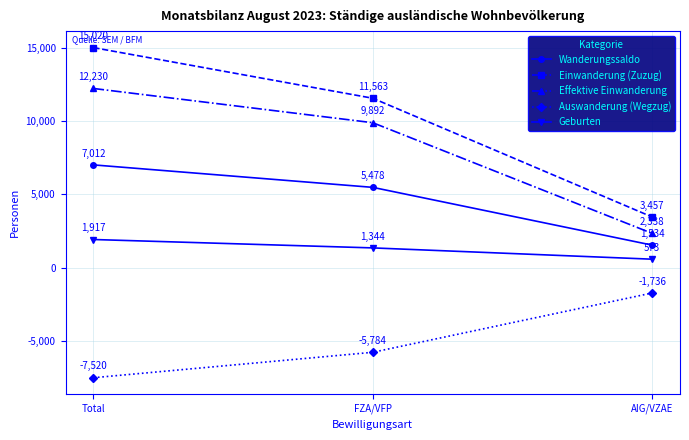

What is the value of the Einwanderung (Zuzug) point at the 1st from the left?

15020